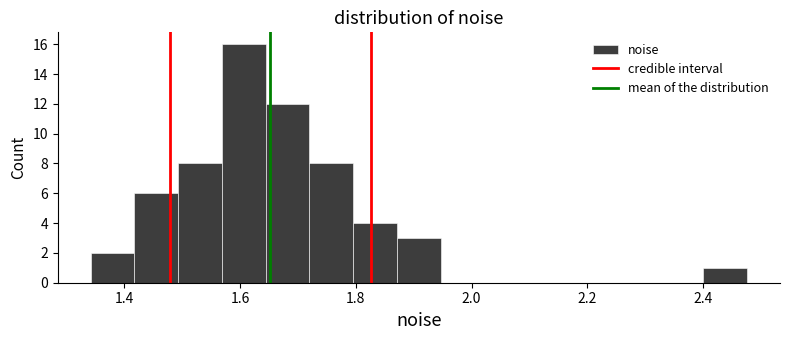

Read against the x-axis, roughly where is the centre of the tallest bar?

1.60